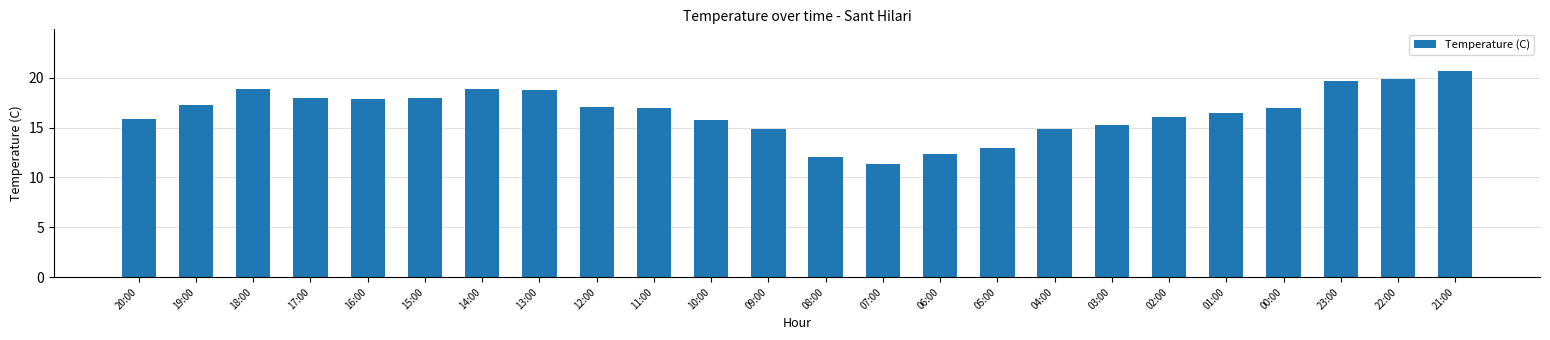

At which category does the chart reach its minimum across all series?

07:00